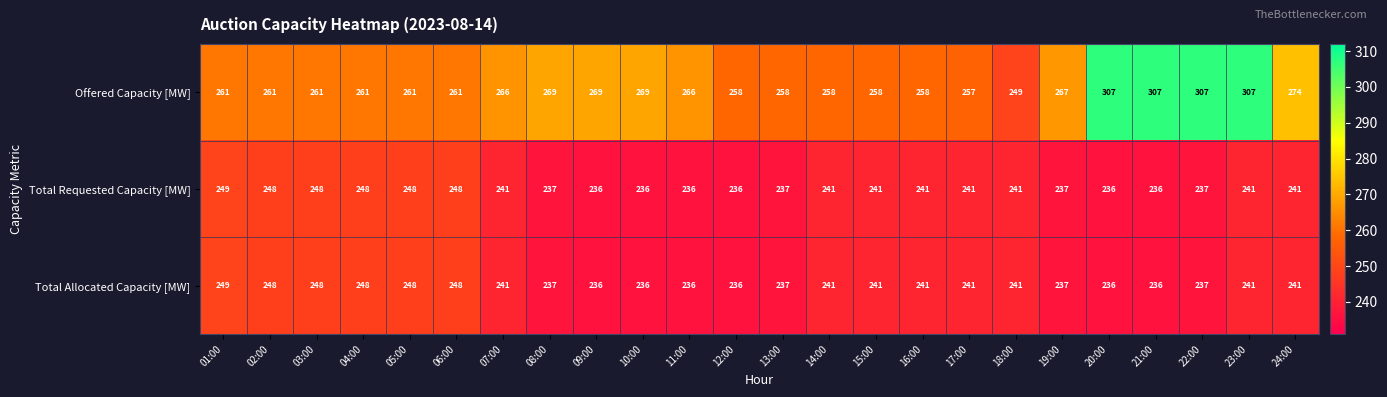

At which category is the sum across all series the highest?

23:00